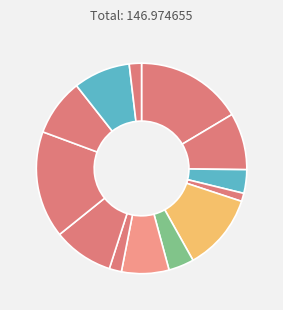

Count the number of slices in the pie.

13